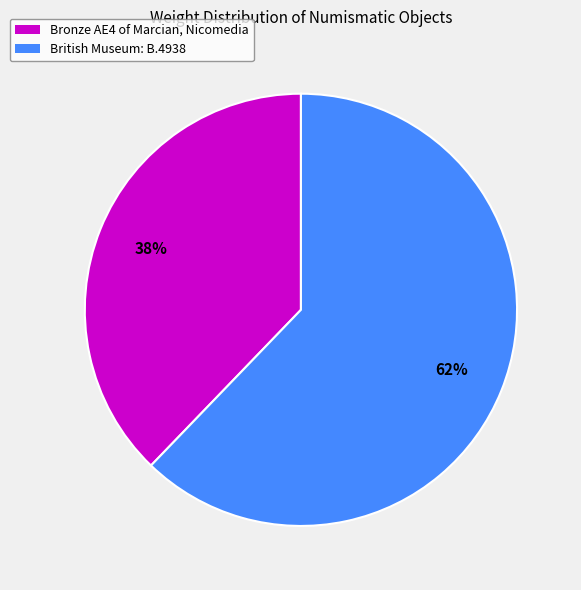

Is it true that Bronze AE4 of Marcian, Nicomedia is 27% of the pie?

False